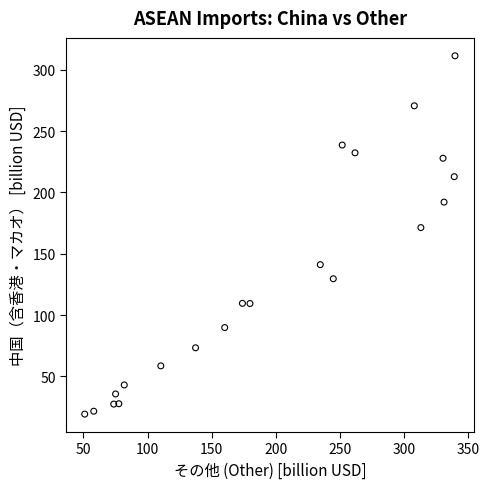

What Y value in the scatter plot is closest to 165?

171.4